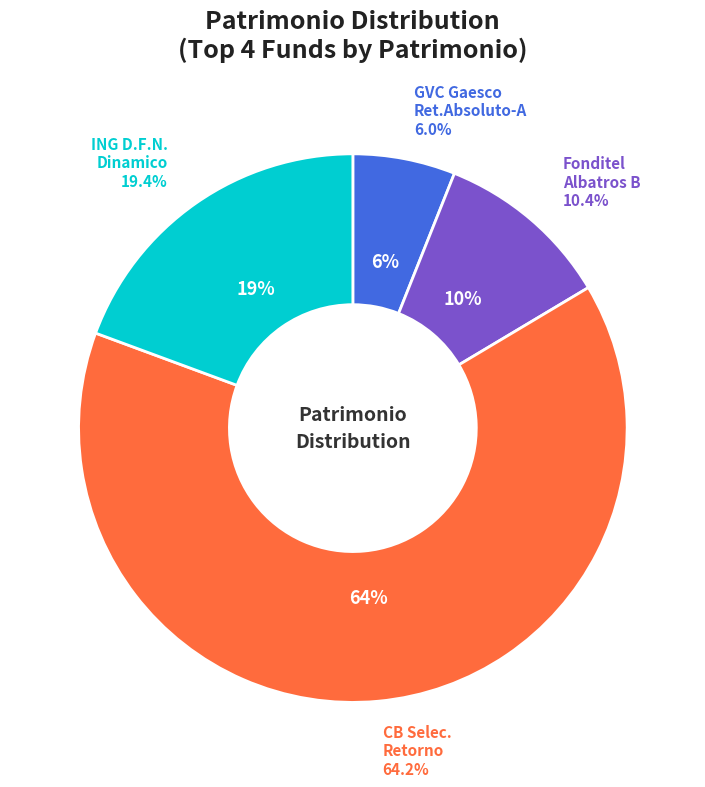

Combined, what portion of the pie is ING D.F.N. DINAMICO and GVC GAESCO RET.ABSOLUTO-A?

25.4%